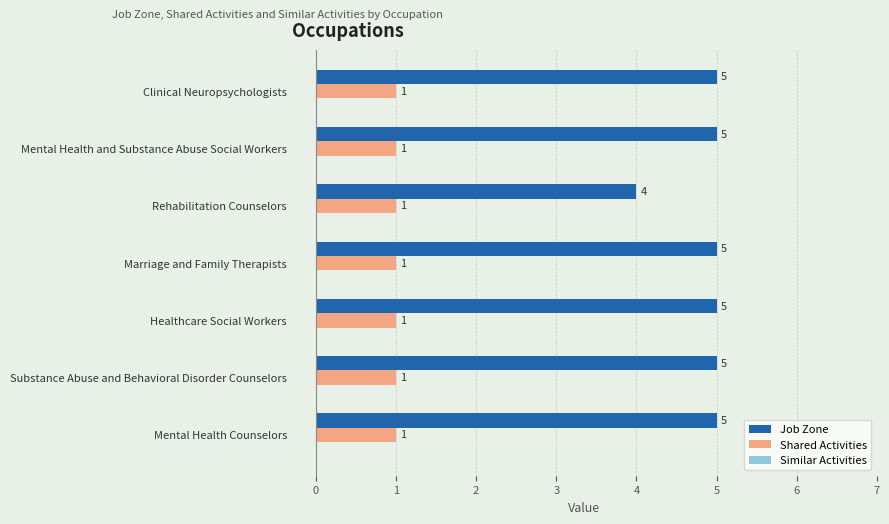

Is the value of Shared Activities at Mental Health and Substance Abuse Social Workers greater than the value of Job Zone at Mental Health and Substance Abuse Social Workers?

No